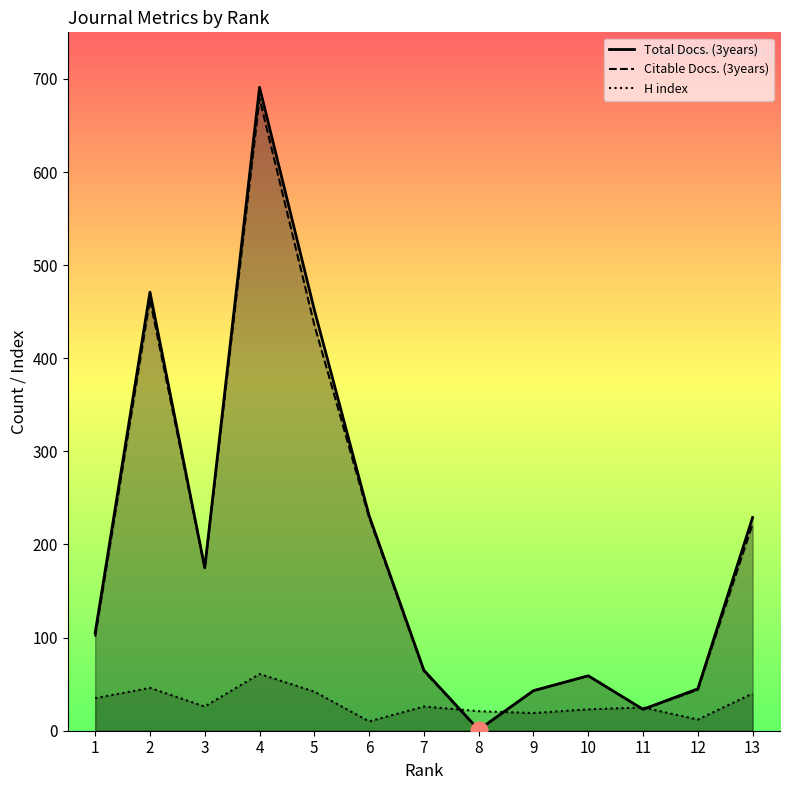

What is the difference between the maximum and minimum values in the Total Docs. (3years) series?

690